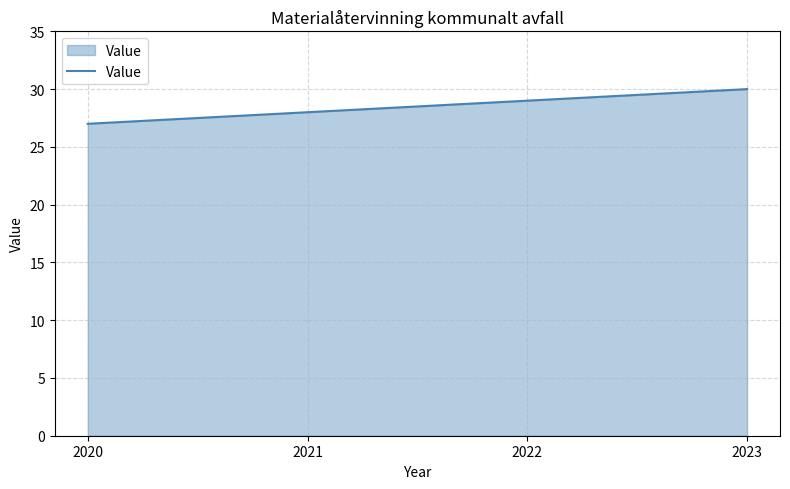

What is the sum of the values at 2023 and 2022?

59